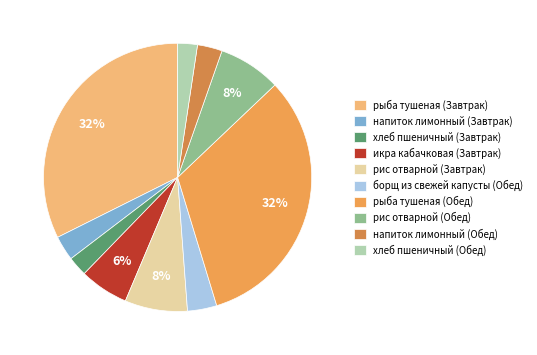

Do напиток лимонный (Завтрак) and икра кабачковая (Завтрак) together represent more than half of the pie?

No